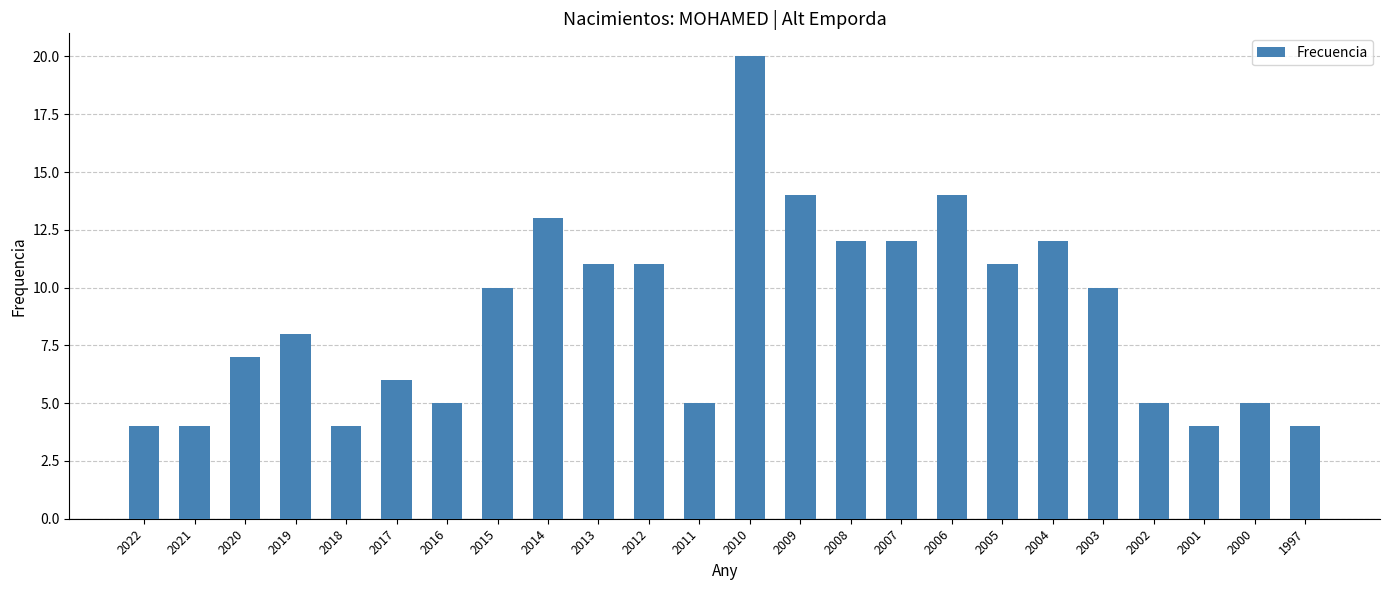

What is the value of the 14th bar from the left?

14